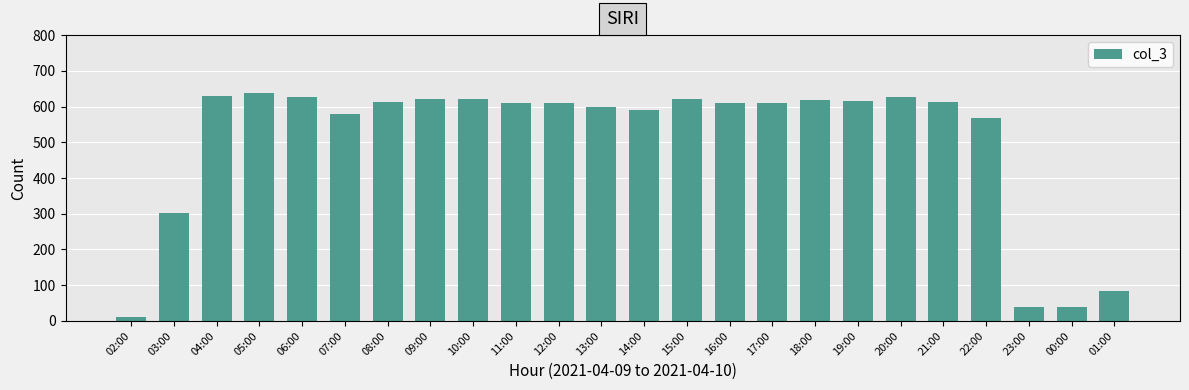

What is the label of the 24th bar from the right?

02:00